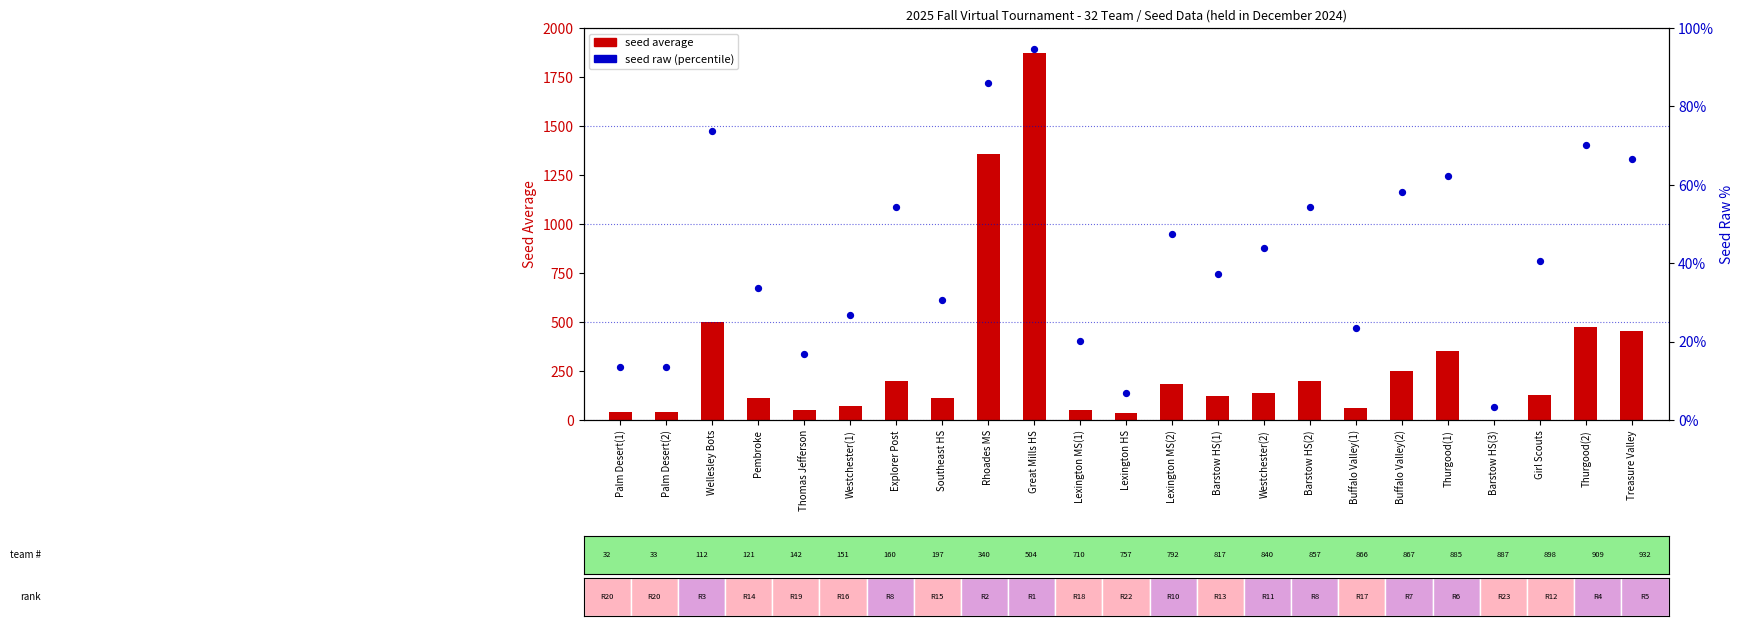

Which series reaches the minimum Y coordinate?

seed average